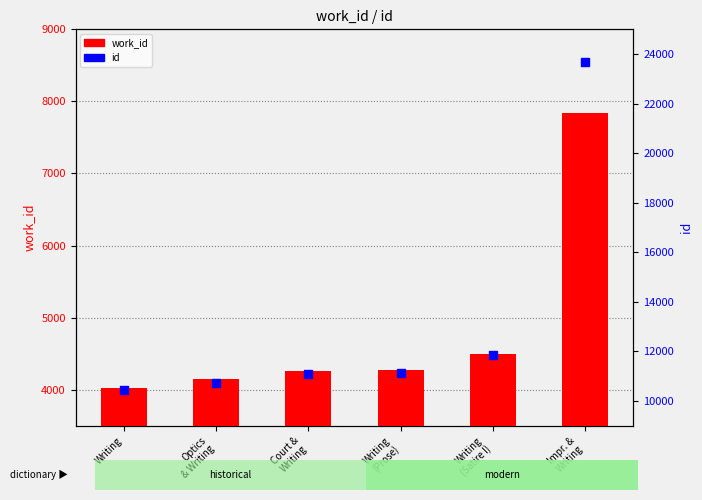

At which category is the sum across all series the highest?

Impr. &
Writing